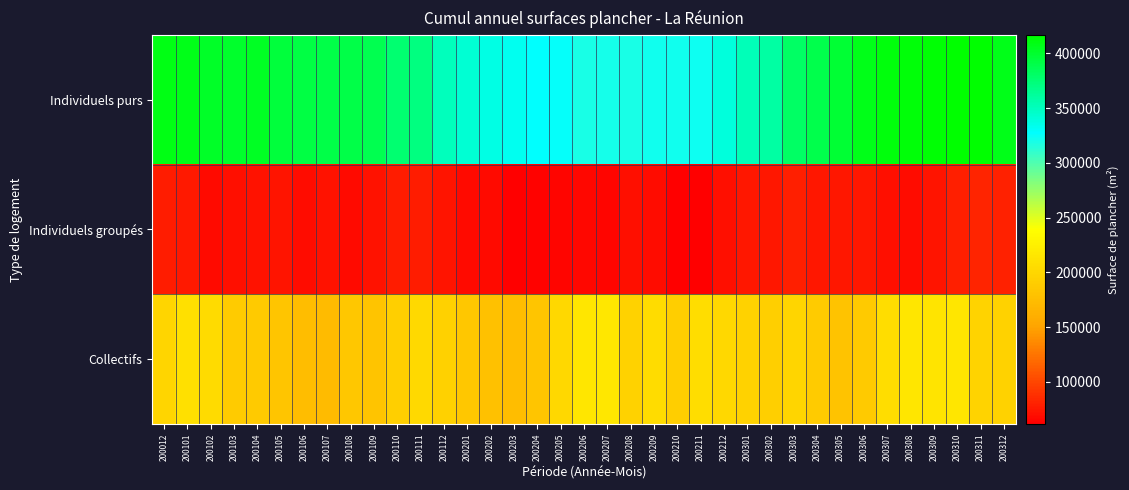

Reading left to right, transcribe all the data shown in this chart.

Individuels purs: 200012=408880	200101=407190	200102=402430	200103=401120	200104=402690	200105=394540	200106=391570	200107=391150	200108=390660	200109=388020	200110=376370	200111=372100	200112=350180	200201=342830	200202=337370	200203=332020	200204=327630	200205=325850	200206=319200	200207=319750	200208=318570	200209=322080	200210=322120	200211=323280	200212=340000	200301=352650	200302=358800	200303=381020	200304=389790	200305=397670	200306=408140	200307=411460	200308=413230	200309=414510	200310=416460	200311=415330	200312=407050
Individuels groupés: 200012=77570	200101=76470	200102=68580	200103=70810	200104=72180	200105=73300	200106=70060	200107=72250	200108=68060	200109=72170	200110=78100	200111=77610	200112=73310	200201=68410	200202=68340	200203=62910	200204=64460	200205=64920	200206=66890	200207=65110	200208=70310	200209=70050	200210=61800	200211=62230	200212=70800	200301=74690	200302=74920	200303=79340	200304=75400	200305=74390	200306=74400	200307=71400	200308=70090	200309=73740	200310=79250	200311=81700	200312=80780
Collectifs: 200012=197570	200101=208770	200102=203930	200103=188180	200104=187090	200105=183380	200106=175130	200107=173250	200108=184990	200109=181540	200110=193040	200111=201900	200112=194260	200201=184460	200202=179440	200203=174350	200204=182670	200205=201160	200206=215500	200207=215750	200208=196160	200209=205710	200210=191720	200211=207070	200212=200830	200301=196170	200302=192940	200303=198550	200304=187990	200305=180820	200306=187120	200307=206870	200308=215320	200309=213990	200310=214520	200311=196740	200312=195970